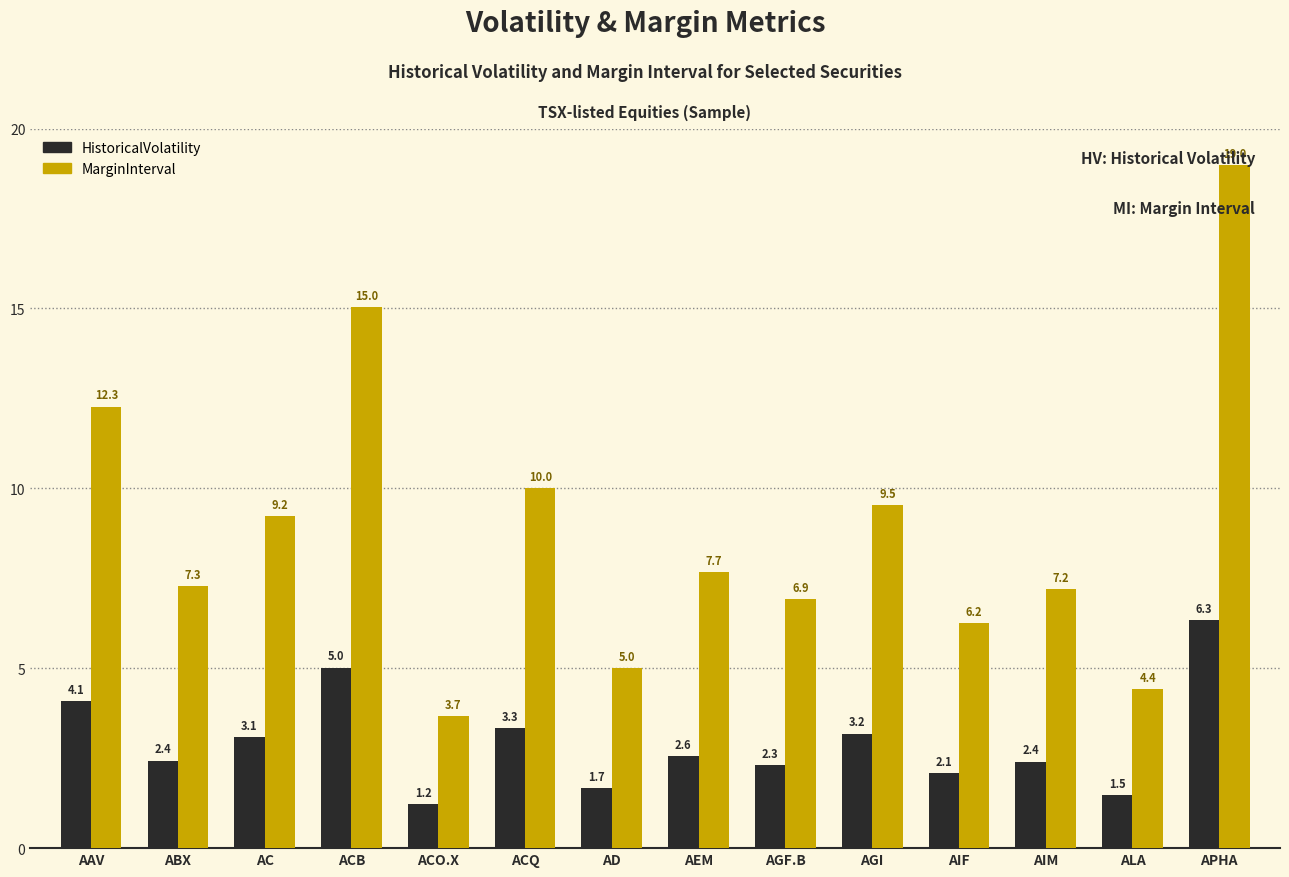

Read the MarginInterval value at ABX.

7.3